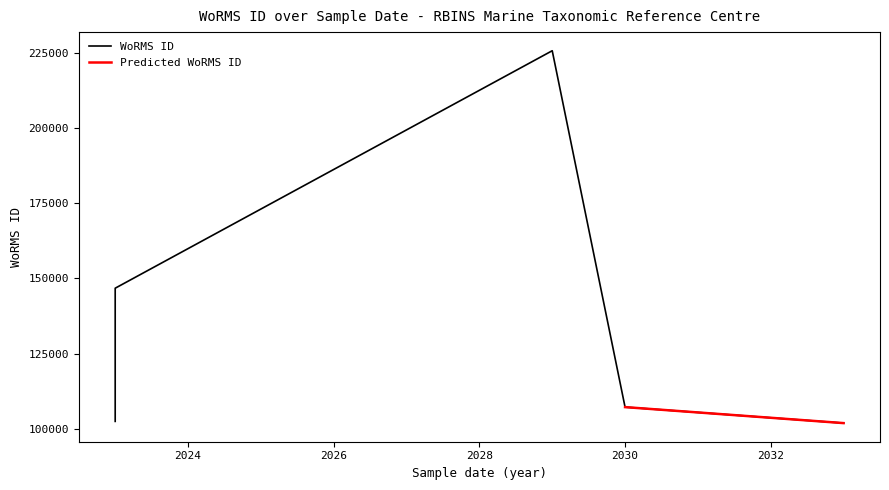

Approximately how many times larger is the value at 01-07-2023 compared to 01-07-2029?

0.6